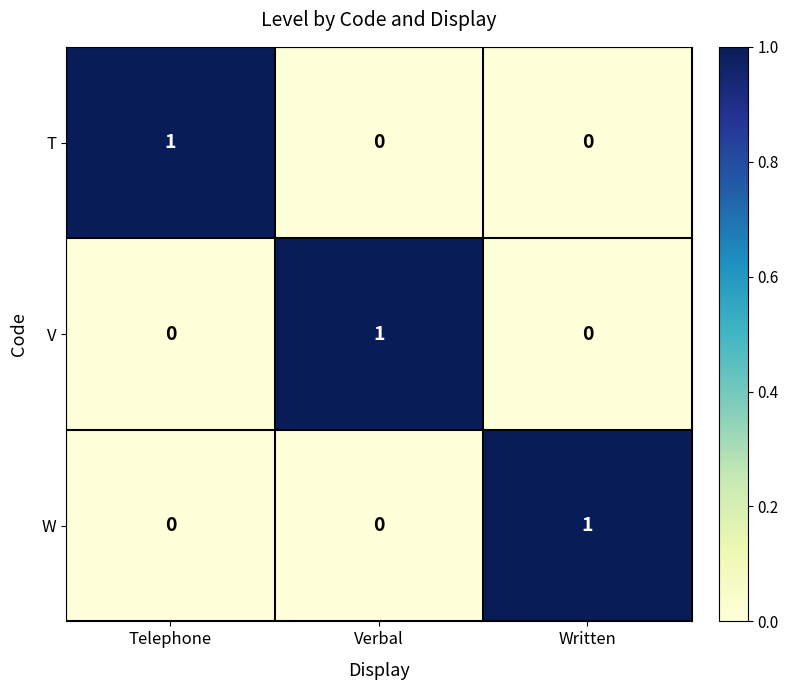

The value of W at Telephone is 0. True or false?

True